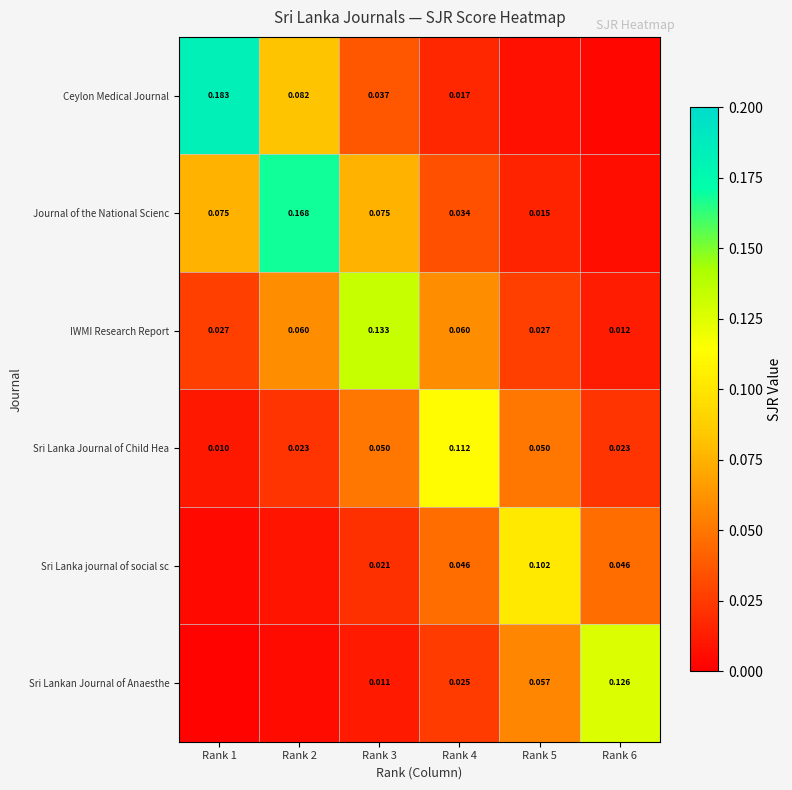

What is the difference between the highest and lowest values at Rank 3?

0.1